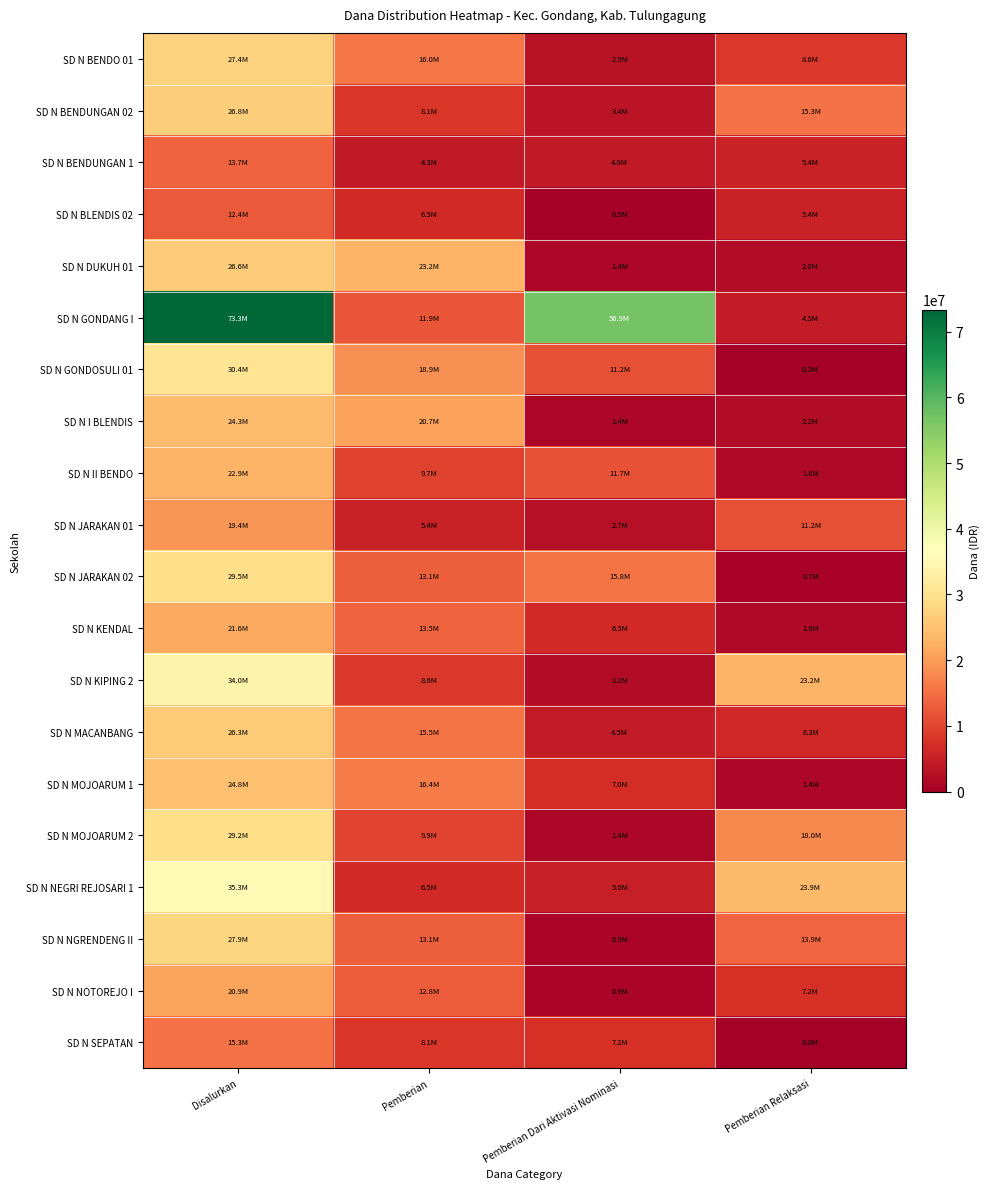

Reading left to right, list all the values displayed in this chart.

SD N BENDO 01: Disalurkan=27450000	Pemberian=15975000	Pemberian Dari Aktivasi Nominasi=2925000	Pemberian Relaksasi=8550000
SD N BENDUNGAN 02: Disalurkan=26775000	Pemberian=8100000	Pemberian Dari Aktivasi Nominasi=3375000	Pemberian Relaksasi=15300000
SD N BENDUNGAN 1: Disalurkan=13725000	Pemberian=4275000	Pemberian Dari Aktivasi Nominasi=4050000	Pemberian Relaksasi=5400000
SD N BLENDIS 02: Disalurkan=12375000	Pemberian=6525000	Pemberian Dari Aktivasi Nominasi=450000	Pemberian Relaksasi=5400000
SD N DUKUH 01: Disalurkan=26550000	Pemberian=23175000	Pemberian Dari Aktivasi Nominasi=1350000	Pemberian Relaksasi=2025000
SD N GONDANG I: Disalurkan=73350000	Pemberian=11925000	Pemberian Dari Aktivasi Nominasi=56925000	Pemberian Relaksasi=4500000
SD N GONDOSULI 01: Disalurkan=30375000	Pemberian=18900000	Pemberian Dari Aktivasi Nominasi=11250000	Pemberian Relaksasi=225000
SD N I BLENDIS: Disalurkan=24300000	Pemberian=20700000	Pemberian Dari Aktivasi Nominasi=1350000	Pemberian Relaksasi=2250000
SD N II BENDO: Disalurkan=22950000	Pemberian=9675000	Pemberian Dari Aktivasi Nominasi=11700000	Pemberian Relaksasi=1575000
SD N JARAKAN 01: Disalurkan=19350000	Pemberian=5400000	Pemberian Dari Aktivasi Nominasi=2700000	Pemberian Relaksasi=11250000
SD N JARAKAN 02: Disalurkan=29475000	Pemberian=13050000	Pemberian Dari Aktivasi Nominasi=15750000	Pemberian Relaksasi=675000
SD N KENDAL: Disalurkan=21600000	Pemberian=13500000	Pemberian Dari Aktivasi Nominasi=6525000	Pemberian Relaksasi=1575000
SD N KIPING 2: Disalurkan=33975000	Pemberian=8550000	Pemberian Dari Aktivasi Nominasi=2250000	Pemberian Relaksasi=23175000
SD N MACANBANG: Disalurkan=26325000	Pemberian=15525000	Pemberian Dari Aktivasi Nominasi=4500000	Pemberian Relaksasi=6300000
SD N MOJOARUM 1: Disalurkan=24750000	Pemberian=16425000	Pemberian Dari Aktivasi Nominasi=6975000	Pemberian Relaksasi=1350000
SD N MOJOARUM 2: Disalurkan=29250000	Pemberian=9900000	Pemberian Dari Aktivasi Nominasi=1350000	Pemberian Relaksasi=18000000
SD N NEGRI REJOSARI 1: Disalurkan=35325000	Pemberian=6525000	Pemberian Dari Aktivasi Nominasi=4950000	Pemberian Relaksasi=23850000
SD N NGRENDENG II: Disalurkan=27900000	Pemberian=13050000	Pemberian Dari Aktivasi Nominasi=900000	Pemberian Relaksasi=13950000
SD N NOTOREJO I: Disalurkan=20925000	Pemberian=12825000	Pemberian Dari Aktivasi Nominasi=900000	Pemberian Relaksasi=7200000
SD N SEPATAN: Disalurkan=15300000	Pemberian=8100000	Pemberian Dari Aktivasi Nominasi=7200000	Pemberian Relaksasi=0